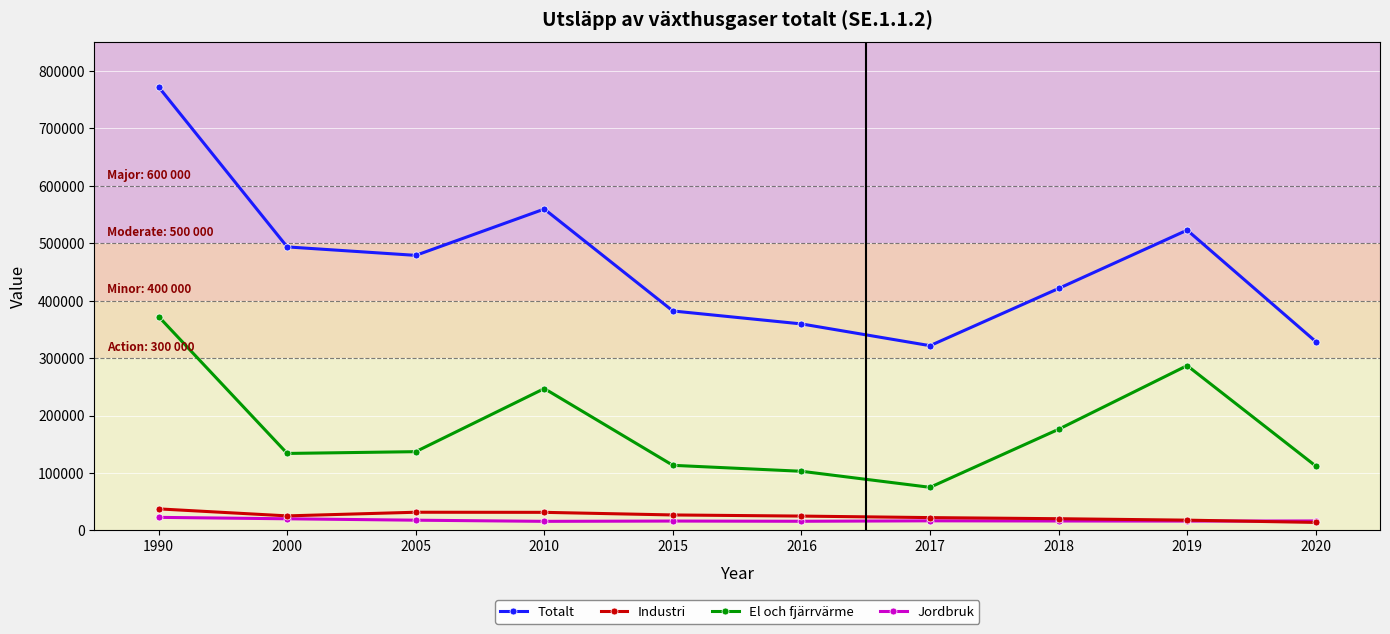

What is the average value of the Jordbruk series?

17415.9